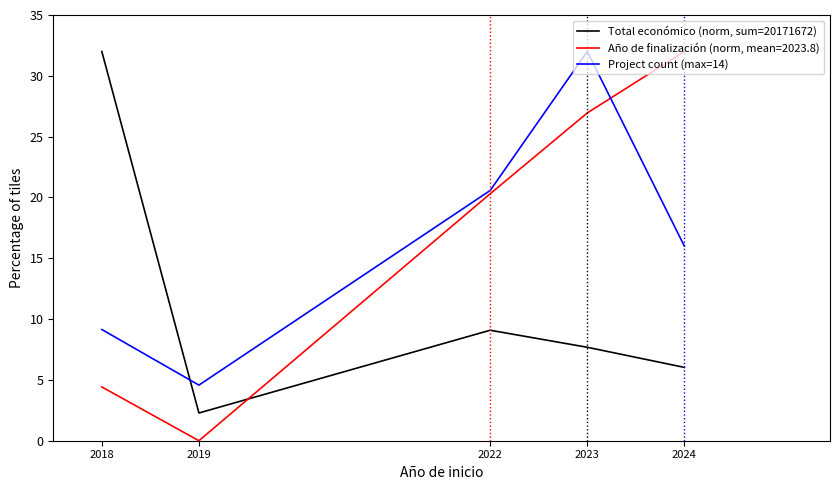

In Total económico (norm, sum=20171672), how many points are higher than both neighbors (excluding endpoints)?

1